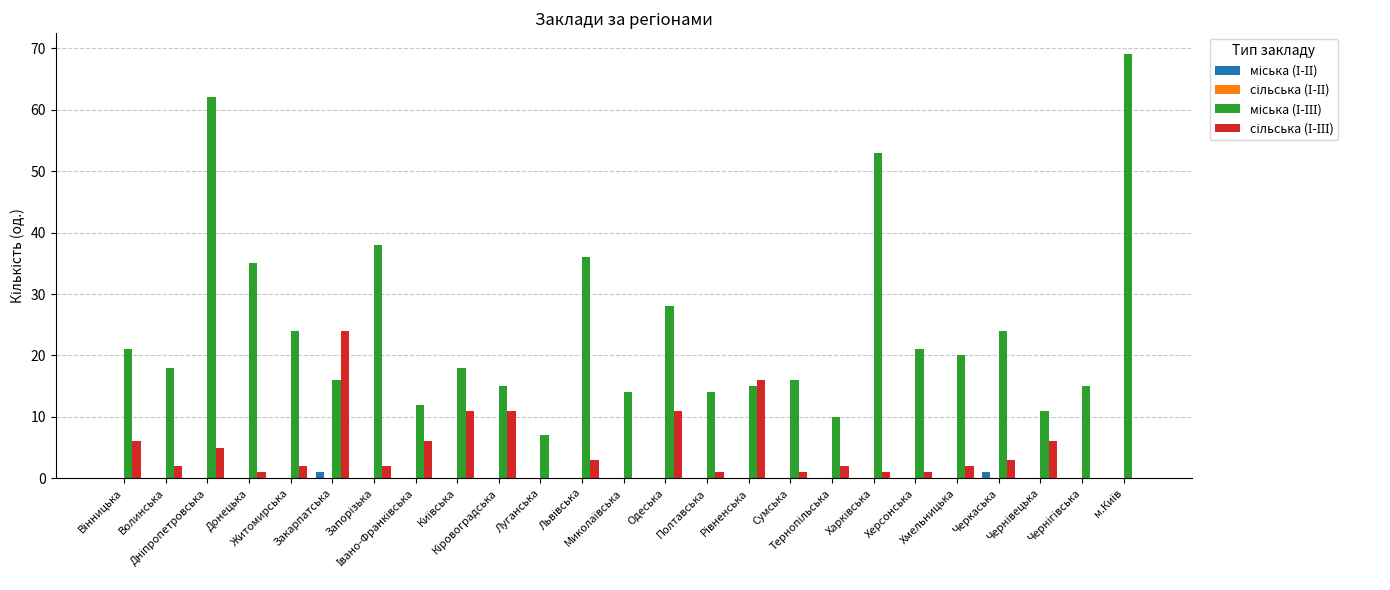

Reading right to left, extract all data points from this chart.

міська (І-ІІ): м.Київ=0	Чернігівська=0	Чернівецька=0	Черкаська=1	Хмельницька=0	Херсонська=0	Харківська=0	Тернопільська=0	Сумська=0	Рівненська=0	Полтавська=0	Одеська=0	Миколаївська=0	Львівська=0	Луганська=0	Кіровоградська=0	Київська=0	Івано-Франківська=0	Запорізька=0	Закарпатська=1	Житомирська=0	Донецька=0	Дніпропетровська=0	Волинська=0	Вінницька=0
сільська (І-ІІ): м.Київ=0	Чернігівська=0	Чернівецька=0	Черкаська=0	Хмельницька=0	Херсонська=0	Харківська=0	Тернопільська=0	Сумська=0	Рівненська=0	Полтавська=0	Одеська=0	Миколаївська=0	Львівська=0	Луганська=0	Кіровоградська=0	Київська=0	Івано-Франківська=0	Запорізька=0	Закарпатська=0	Житомирська=0	Донецька=0	Дніпропетровська=0	Волинська=0	Вінницька=0
міська (І-ІІІ): м.Київ=69	Чернігівська=15	Чернівецька=11	Черкаська=24	Хмельницька=20	Херсонська=21	Харківська=53	Тернопільська=10	Сумська=16	Рівненська=15	Полтавська=14	Одеська=28	Миколаївська=14	Львівська=36	Луганська=7	Кіровоградська=15	Київська=18	Івано-Франківська=12	Запорізька=38	Закарпатська=16	Житомирська=24	Донецька=35	Дніпропетровська=62	Волинська=18	Вінницька=21
сільська (І-ІІІ): м.Київ=0	Чернігівська=0	Чернівецька=6	Черкаська=3	Хмельницька=2	Херсонська=1	Харківська=1	Тернопільська=2	Сумська=1	Рівненська=16	Полтавська=1	Одеська=11	Миколаївська=0	Львівська=3	Луганська=0	Кіровоградська=11	Київська=11	Івано-Франківська=6	Запорізька=2	Закарпатська=24	Житомирська=2	Донецька=1	Дніпропетровська=5	Волинська=2	Вінницька=6